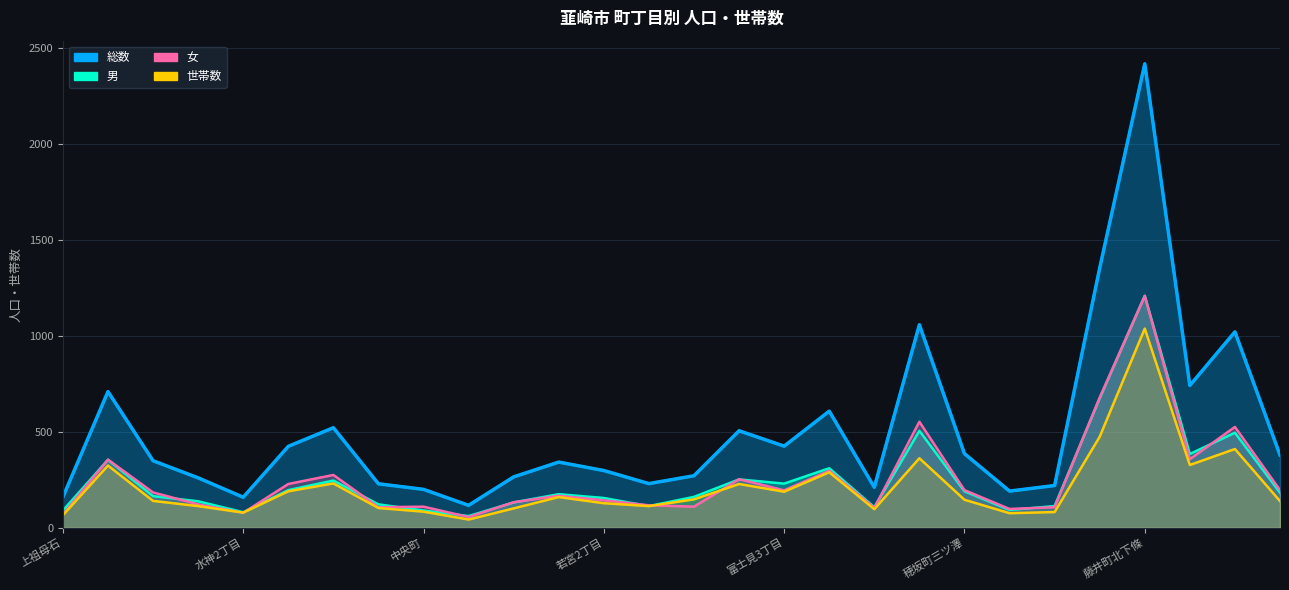

What is the greatest value displayed?

2415